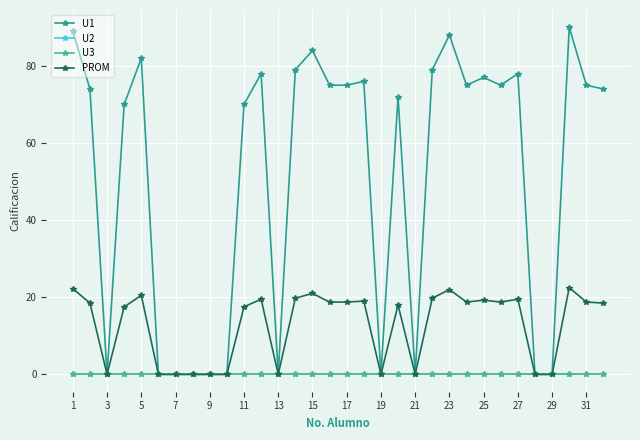

Is this an area chart (filled region under the line)?

No